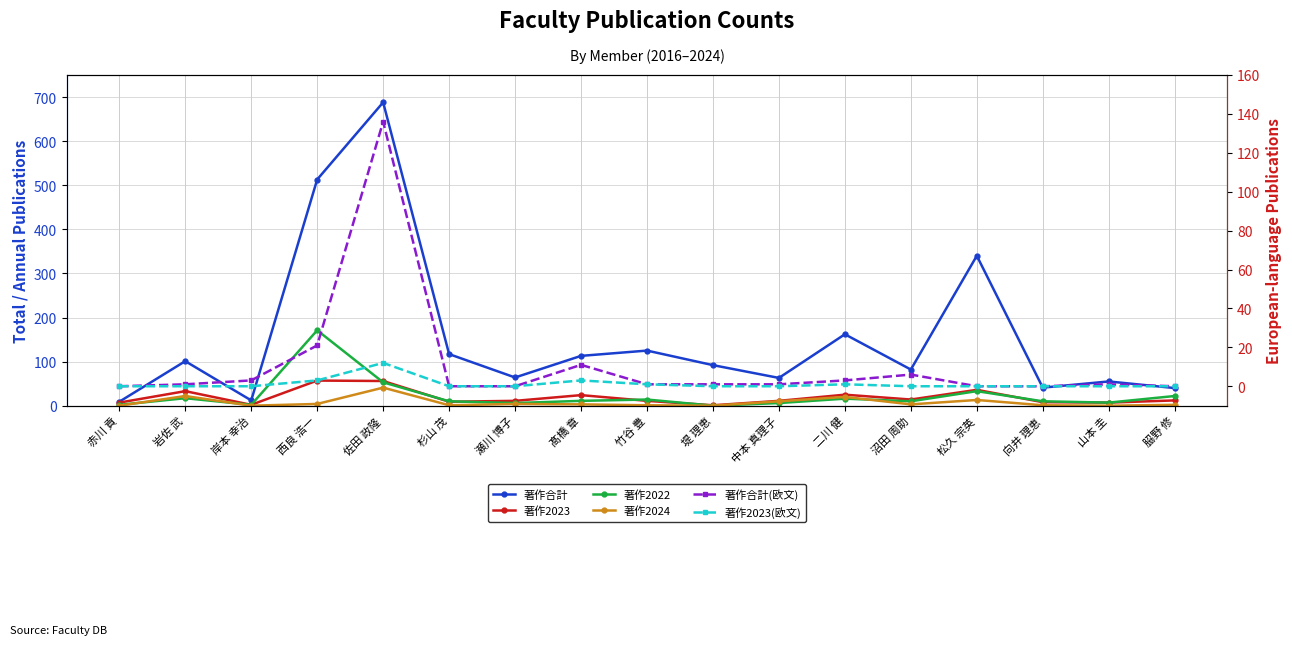

True or false: 著作2023 has a value of 56 at 佐田 政隆.

True